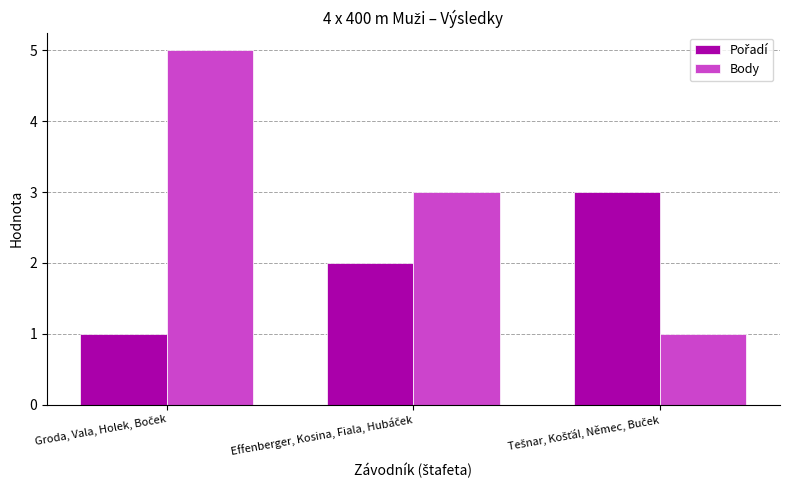

Which series has the largest range (max minus min)?

Body